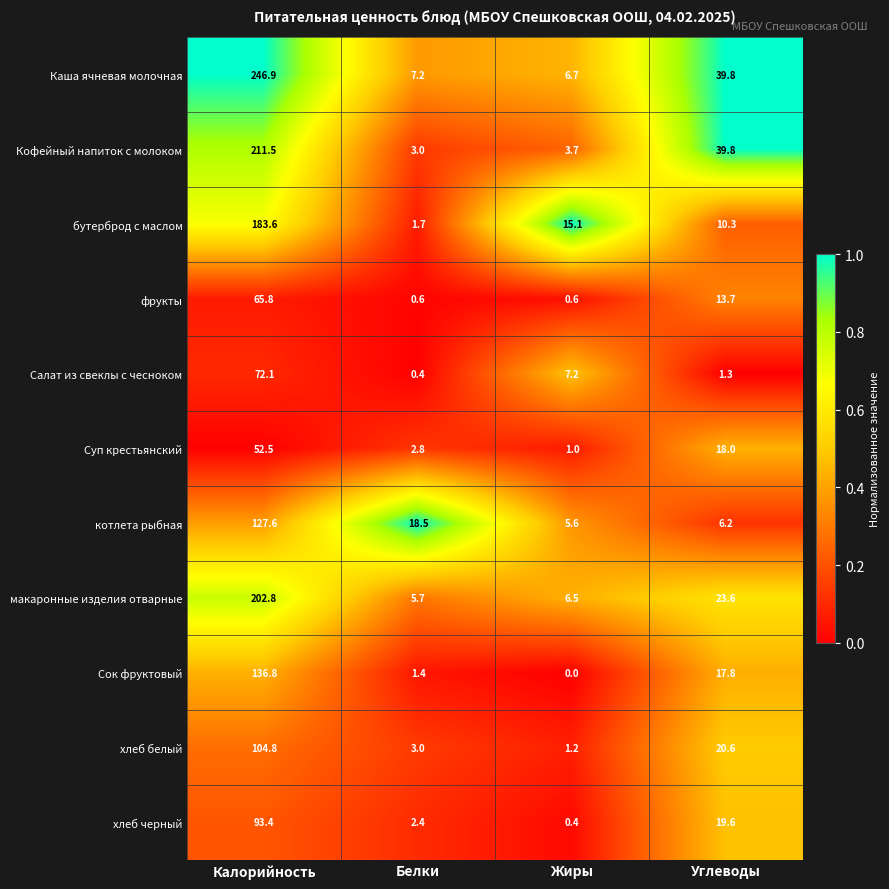

Rank the series at Жиры from lowest to highest value.

Сок фруктовый, хлеб черный, фрукты, Суп крестьянский, хлеб белый, Кофейный напиток с молоком, котлета рыбная, макаронные изделия отварные, Каша ячневая молочная, Салат из свеклы с чесноком, бутерброд с маслом